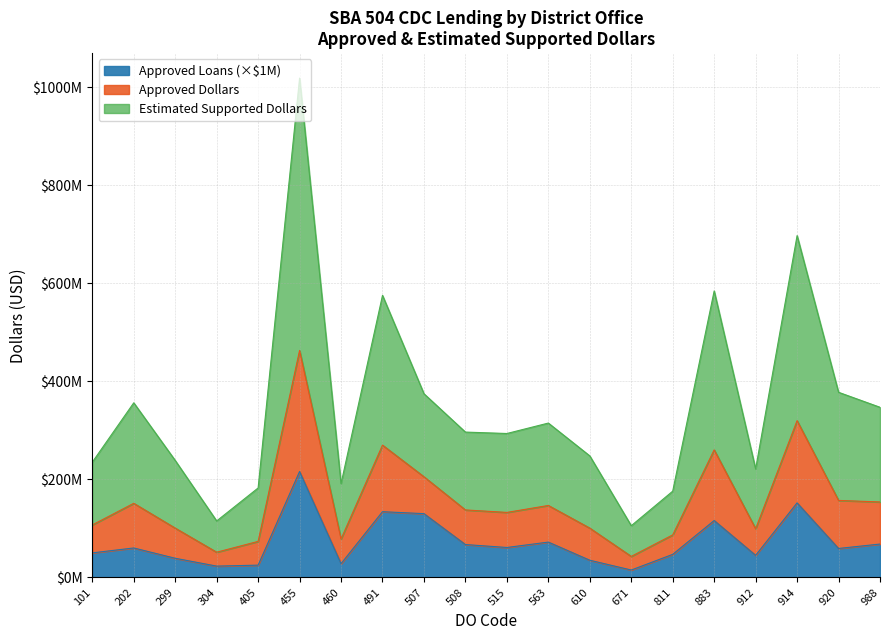

True or false: Estimated Supported Dollars has a value of 87314603 at 202.

False